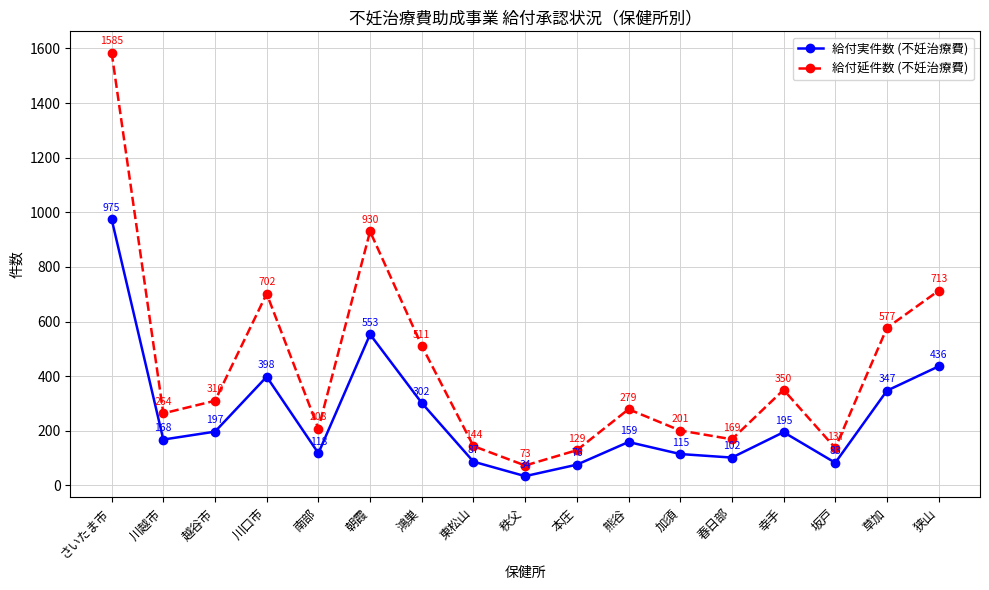

How many data points in 給付延件数 (不妊治療費) are less than 279?

8